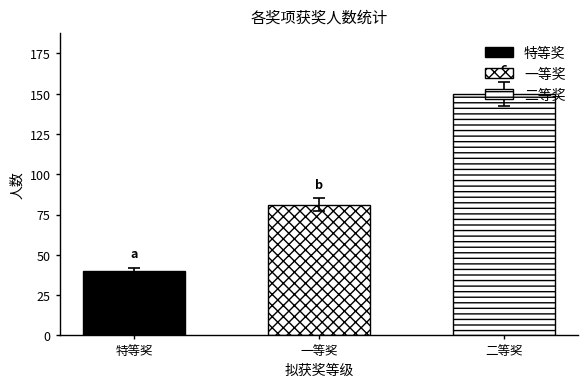

What is the sum of all values?

271